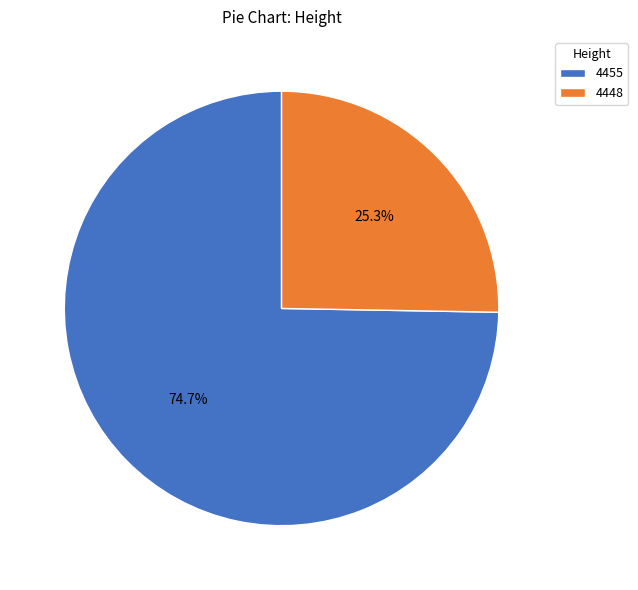

Which slice is the largest?

4455